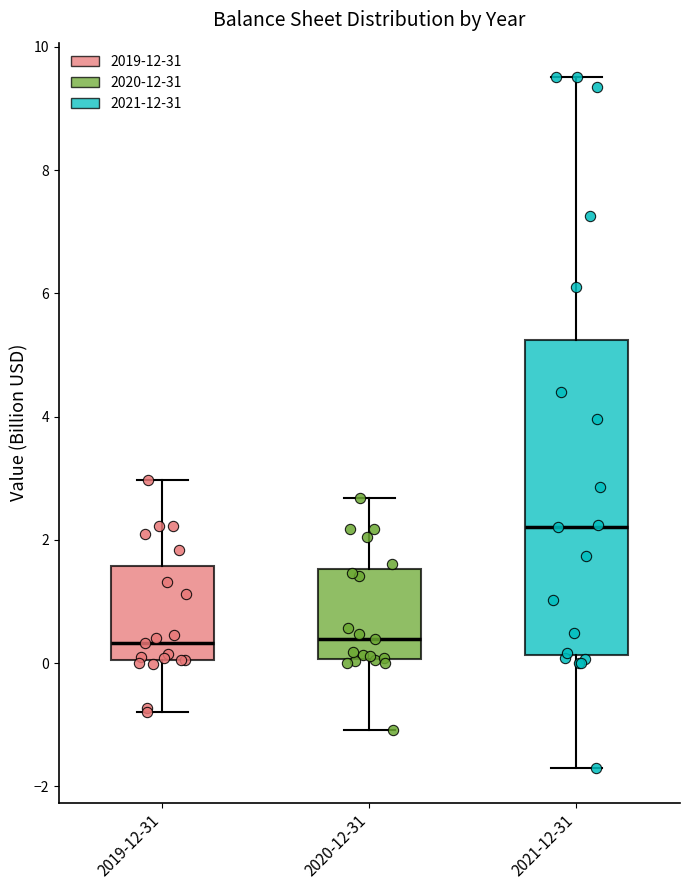

Reading left to right, transcribe this box plot: for each box, give where its median line is, the range the box spans, and where its two whiskers end, as read against the y-axis. The values are not printed on the chart, so give them approximately, as read against the axis.

2019-12-31: median 0.4, box 0.0 to 1.6, whiskers -0.8 to 3.0
2020-12-31: median 0.4, box 0.0 to 1.6, whiskers -1.0 to 2.6
2021-12-31: median 2.2, box 0.2 to 5.2, whiskers -1.8 to 9.6